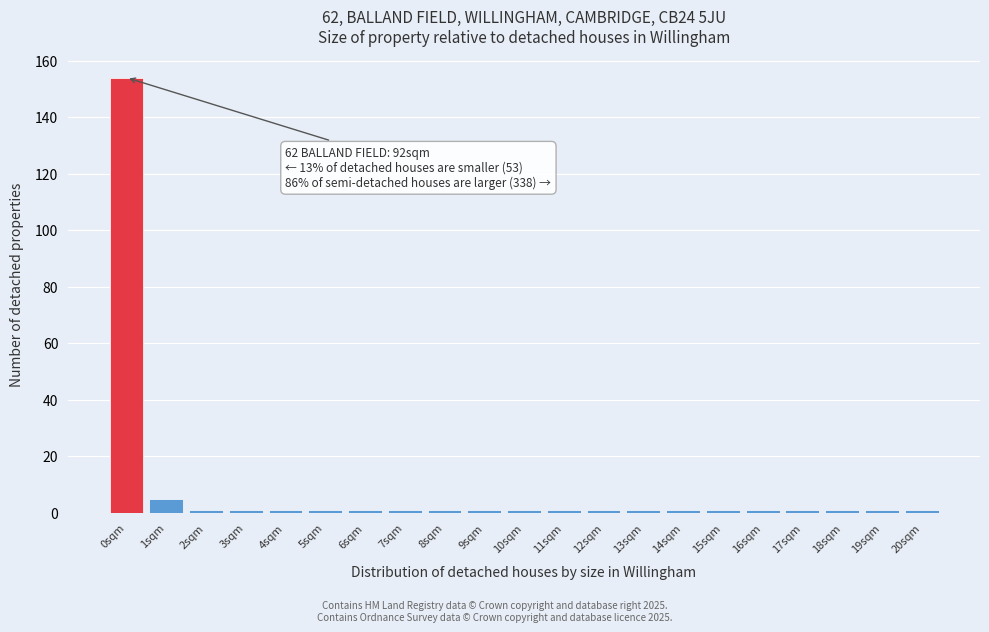

Reading left to right, what are all the values shown in this chart?

0sqm=154	1sqm=5	2sqm=1	3sqm=1	4sqm=1	5sqm=1	6sqm=1	7sqm=1	8sqm=1	9sqm=1	10sqm=1	11sqm=1	12sqm=1	13sqm=1	14sqm=1	15sqm=1	16sqm=1	17sqm=1	18sqm=1	19sqm=1	20sqm=1